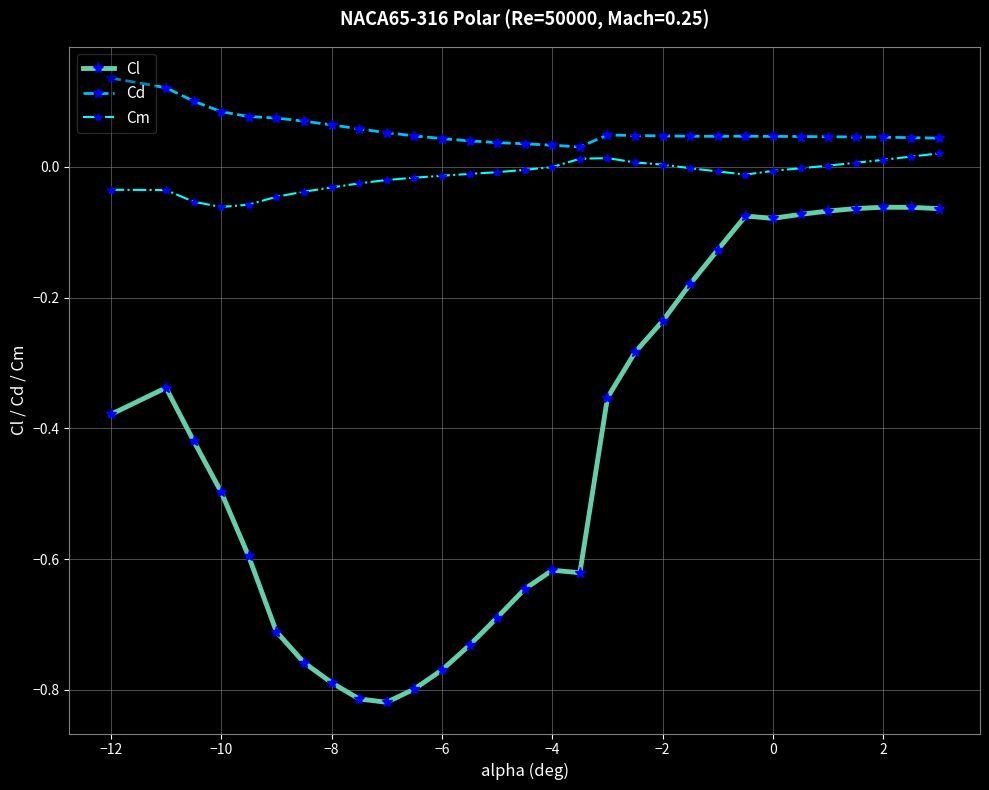

True or false: Cd has more than 0 interior local peaks.

True